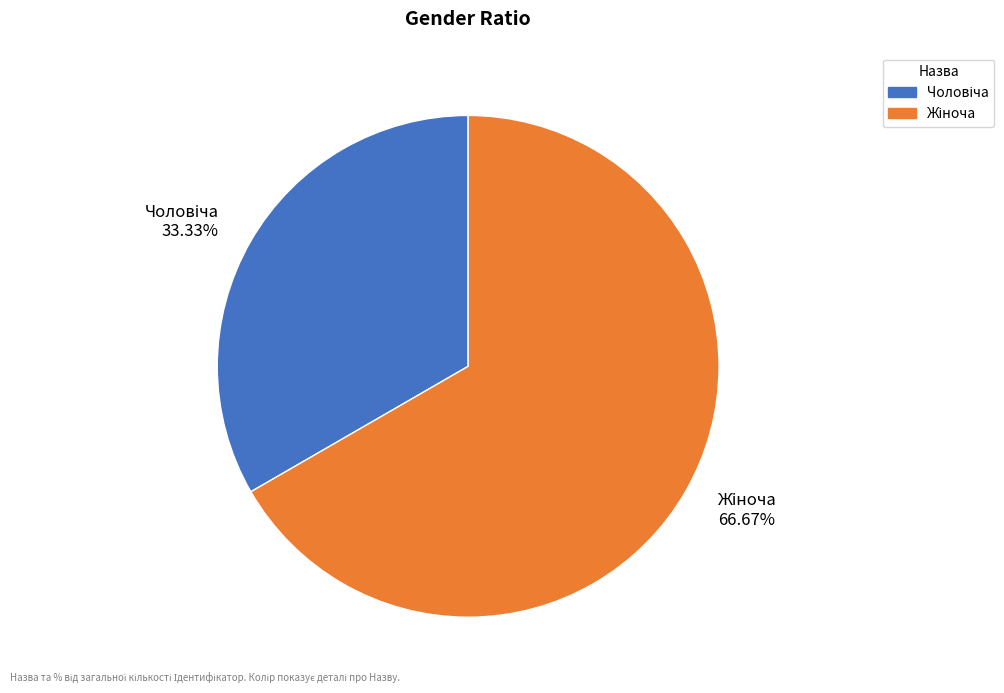

How many slices are in this pie chart?

2